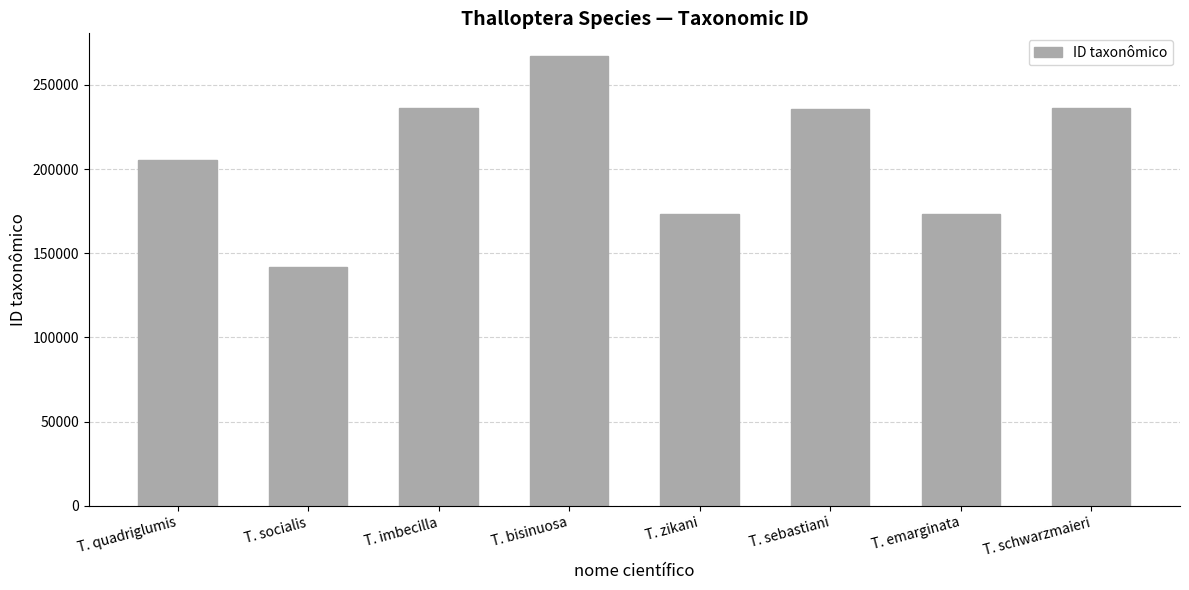

True or false: the data shows 362521 at T. sebastiani.

False